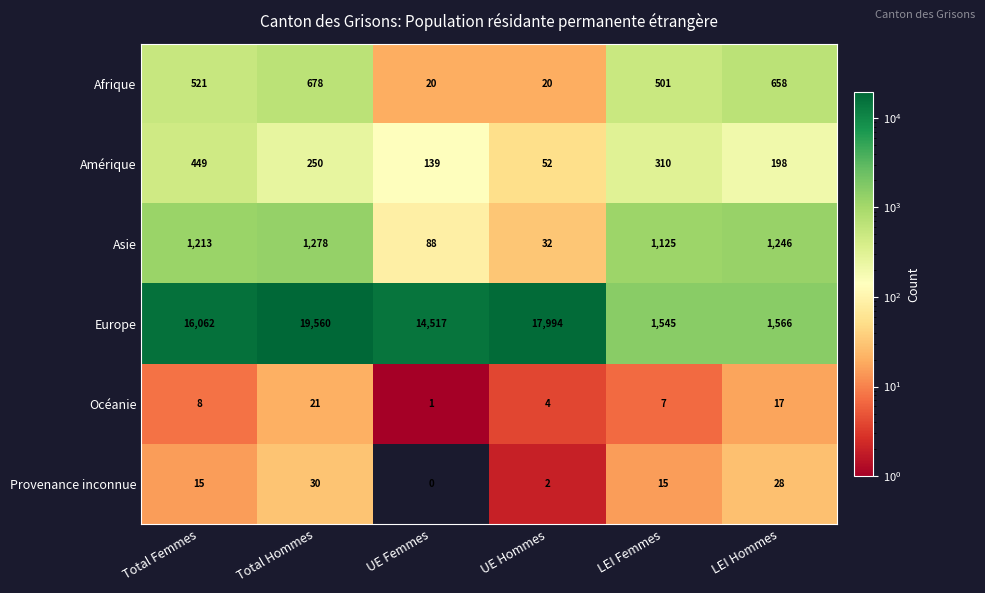

What is the difference between the maximum and minimum values in the Afrique series?

658